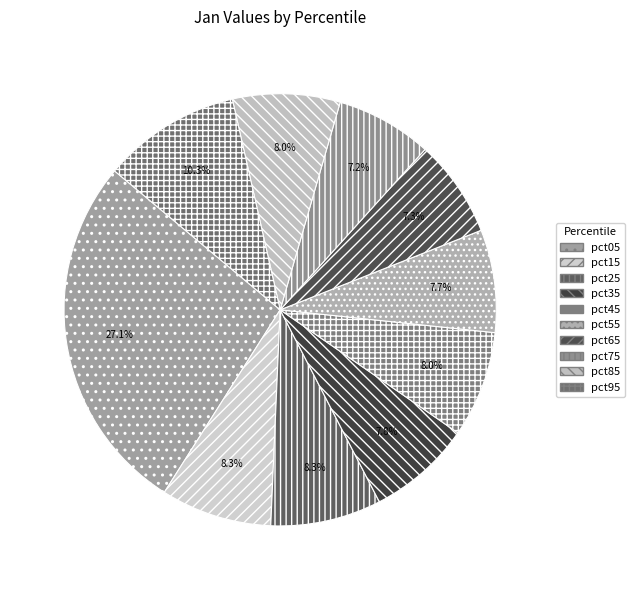

Count the number of slices in the pie.

10